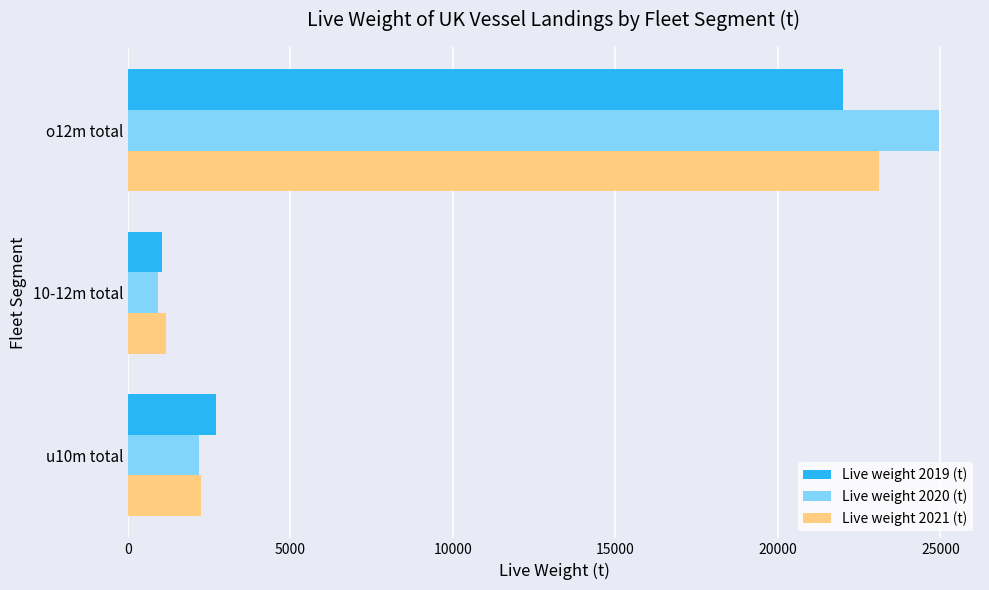

Which series changed the most between 10-12m total and o12m total?

Live weight 2020 (t)